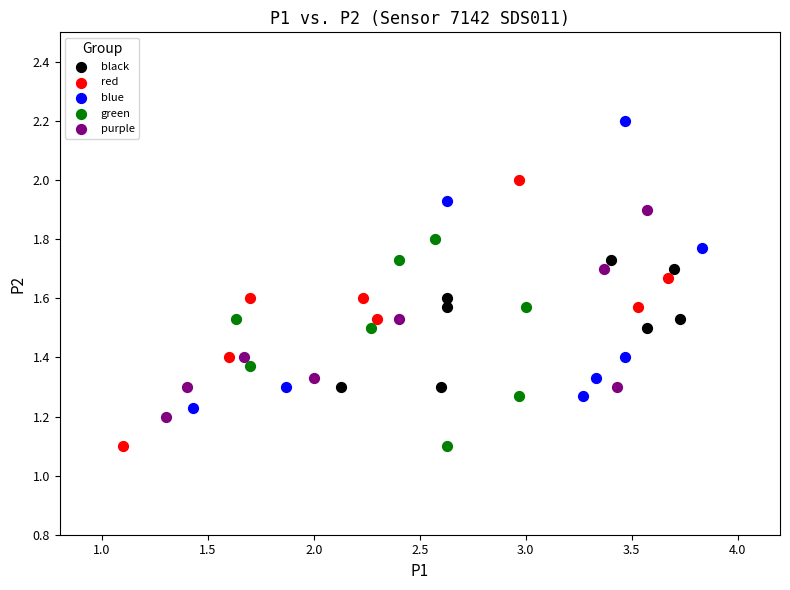

Which series reaches the maximum Y coordinate?

blue